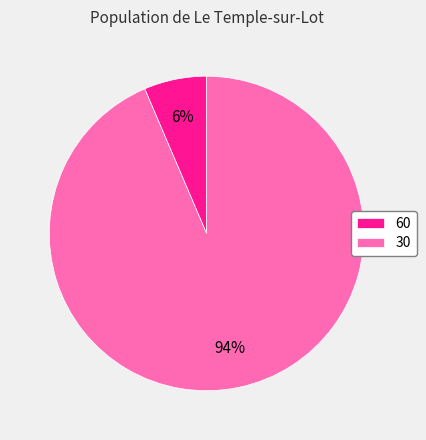

What percentage is the 60 slice, to the nearest percent?

6%